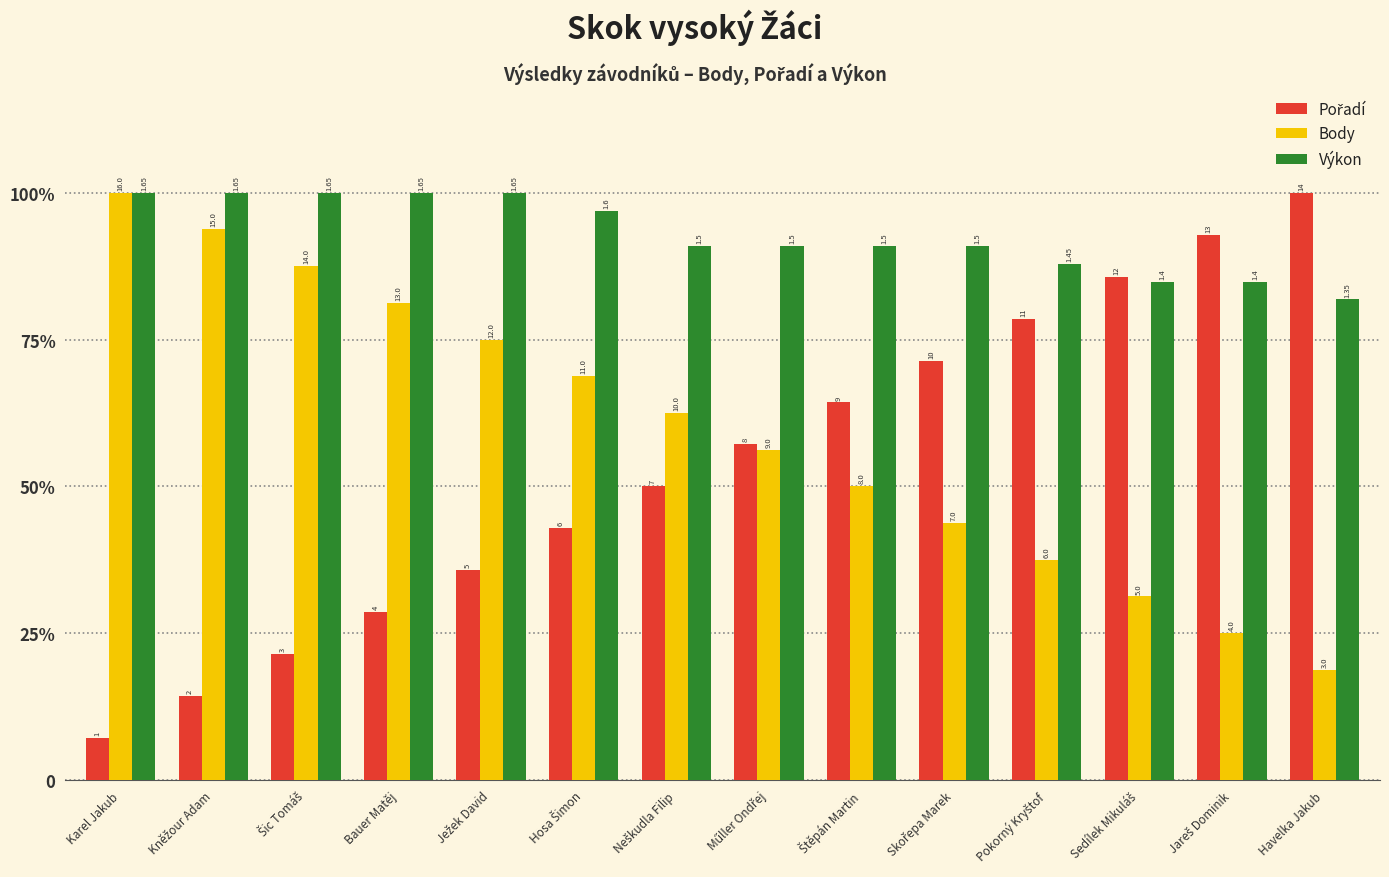

Does the chart contain any negative values?

No